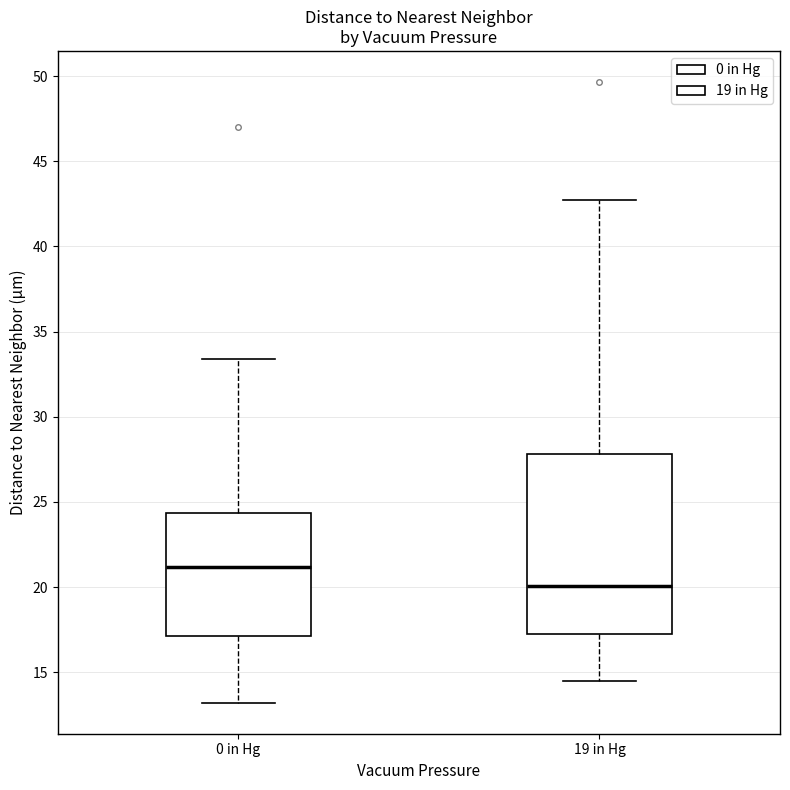

Reading left to right, read every box against the y-axis: the position of its median line, the range the box covers, and the ends of its whiskers. The values are not printed on the chart, so give them approximately, as read against the axis.

0 in Hg: median 21.0, box 17.0 to 24.5, whiskers 13.0 to 33.5
19 in Hg: median 20.0, box 17.0 to 28.0, whiskers 14.5 to 42.5